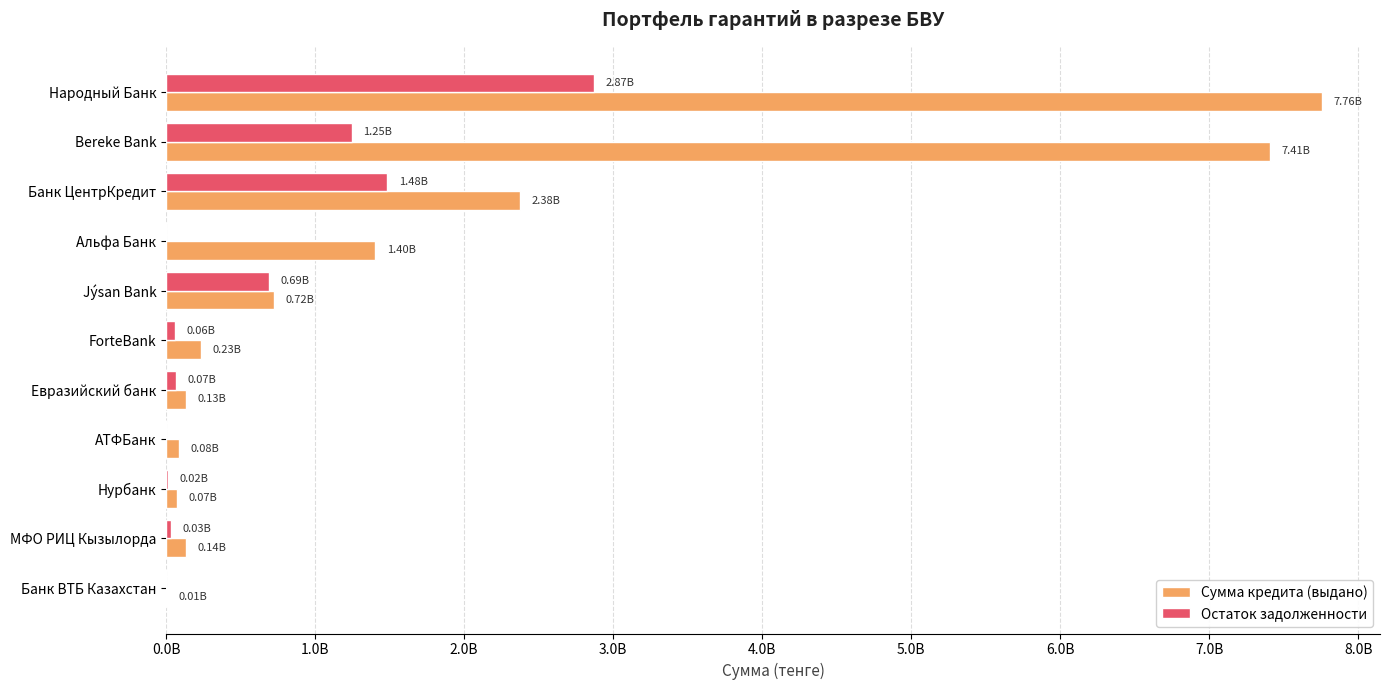

Where is Остаток задолженности nearest to the value 1434915680?

Банк ЦентрКредит